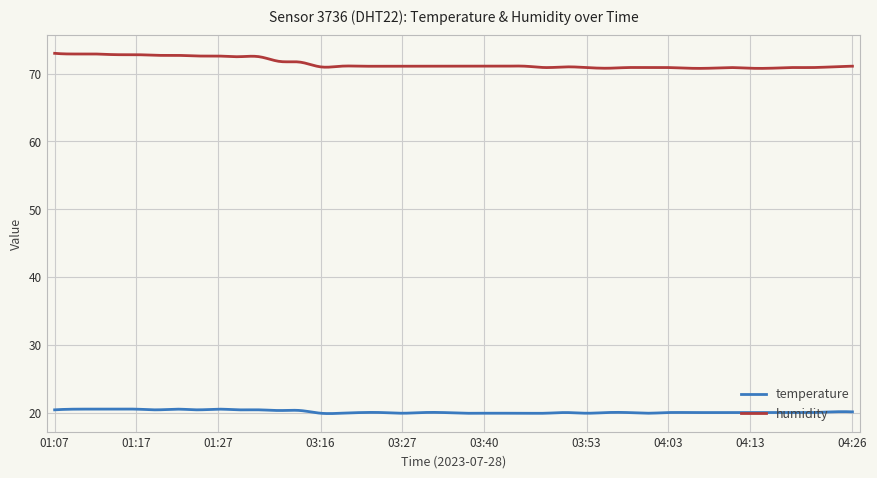

True or false: humidity and temperature intersect in this chart.

False